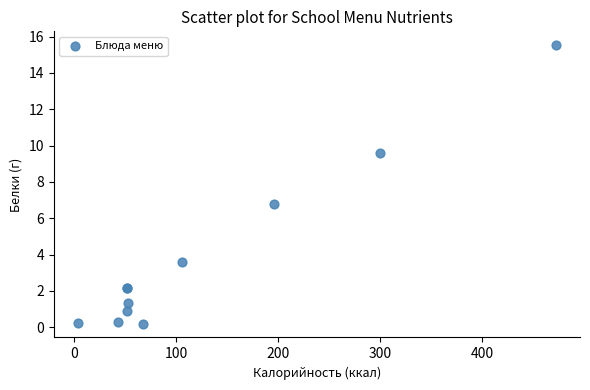

What Y value in the scatter plot is closest to 7?

6.8